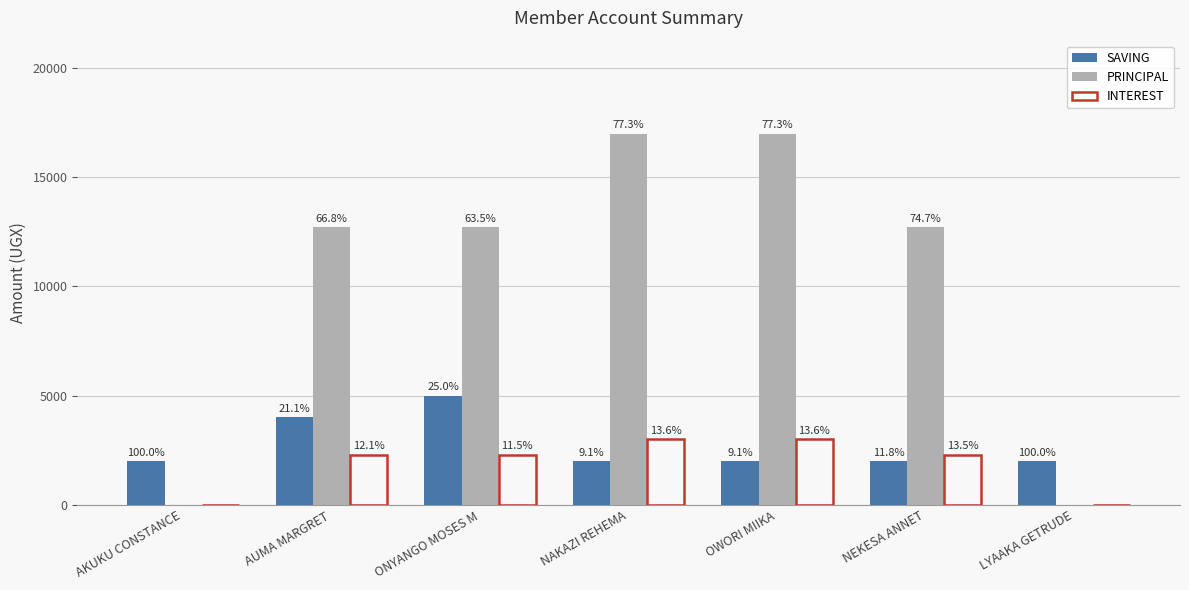

How many INTEREST values are between 0 and 3000?

7